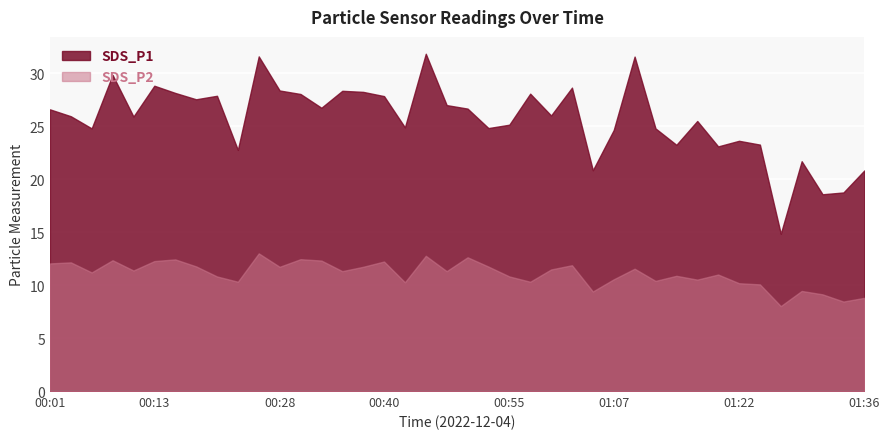

What is the difference between the maximum and second lowest values in the SDS_P2 series?

4.6